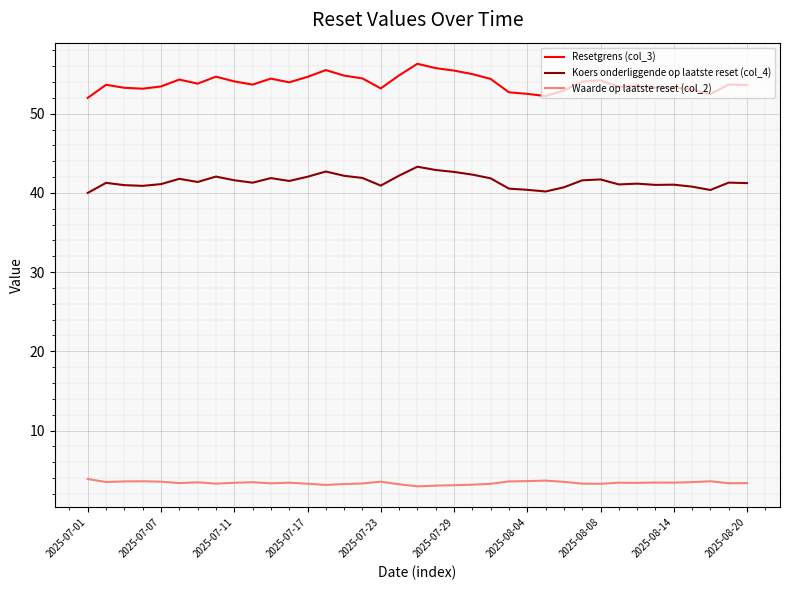

True or false: Waarde op laatste reset (col_2) and Resetgrens (col_3) cross at least once.

False